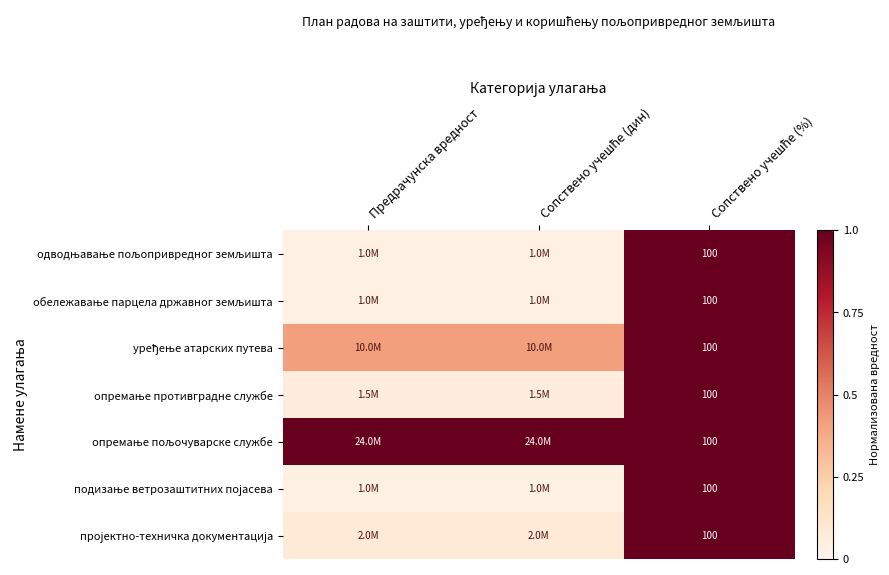

Is it true that обележавање парцела државног земљишта equals 0.0 at Предрачунска вредност?

False